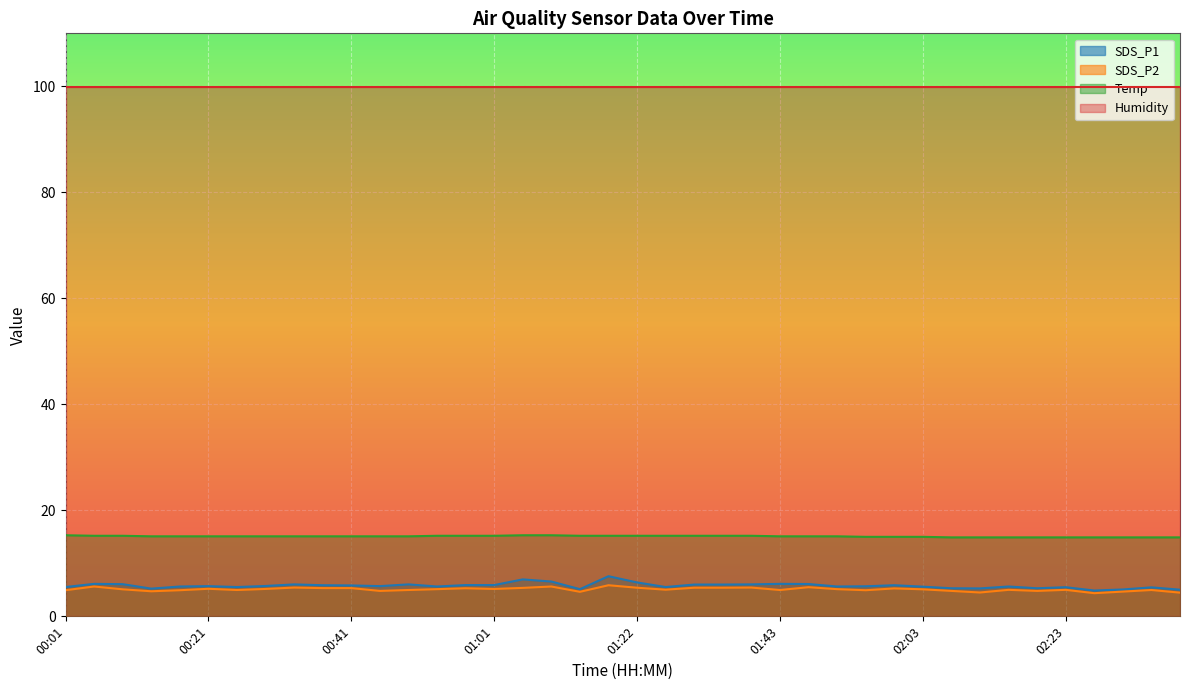

How many Temp values are between 15 and 16?

31